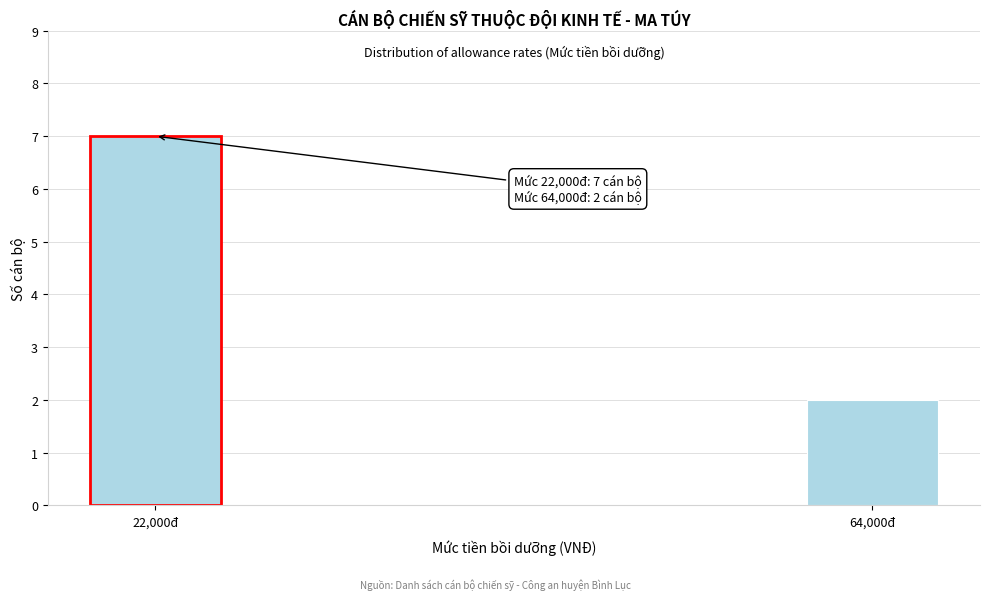

Reading left to right, what are all the values shown in this chart?

7	2